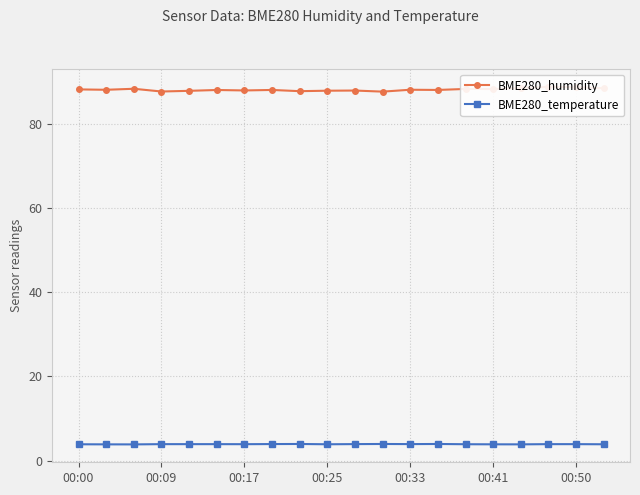

How many BME280_temperature values are between 3 and 4?

20